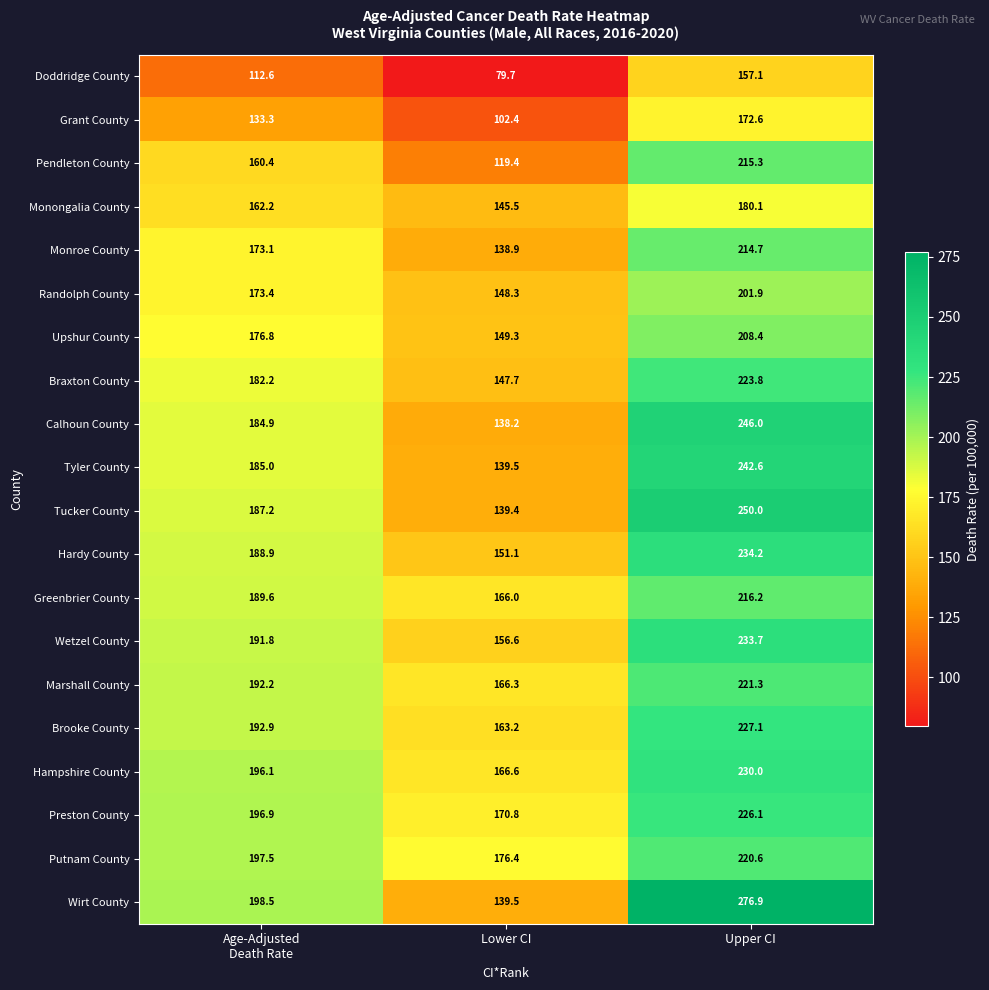

Which label corresponds to the largest value in the chart?

Upper CI